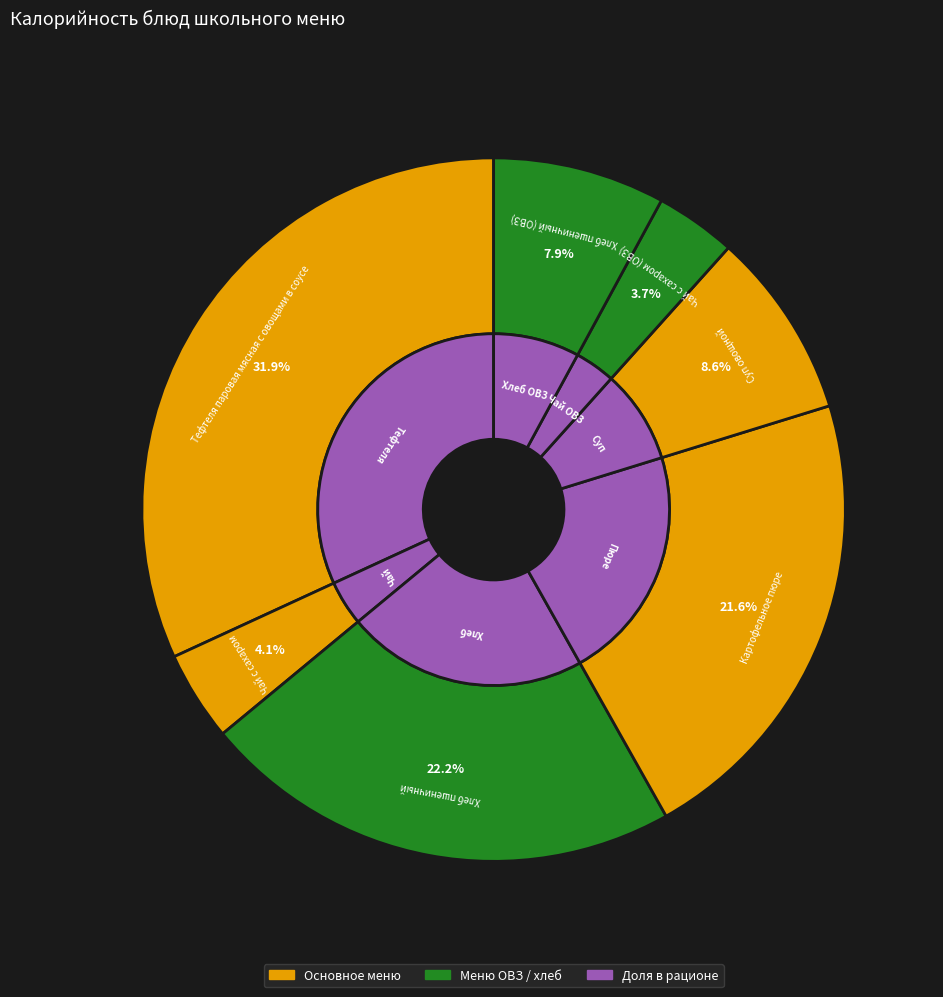

Is it true that Чай с сахаром is 4% of the pie?

True